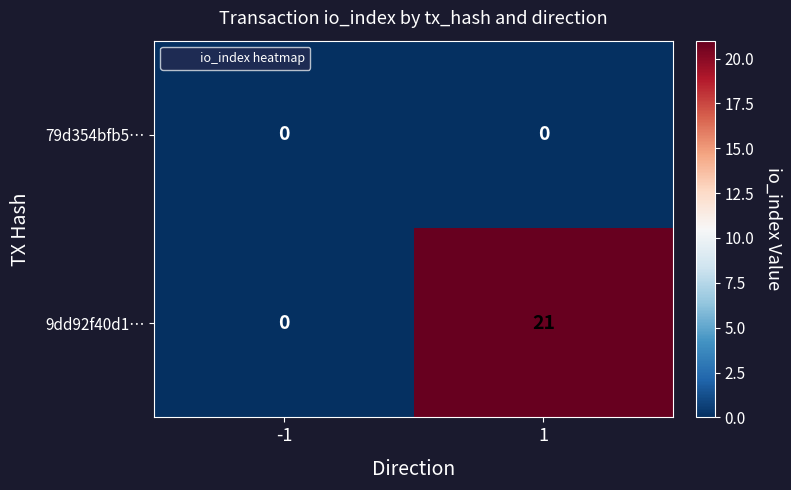

What is the sum of the 9dd92f40d1… values at -1 and 1?

21